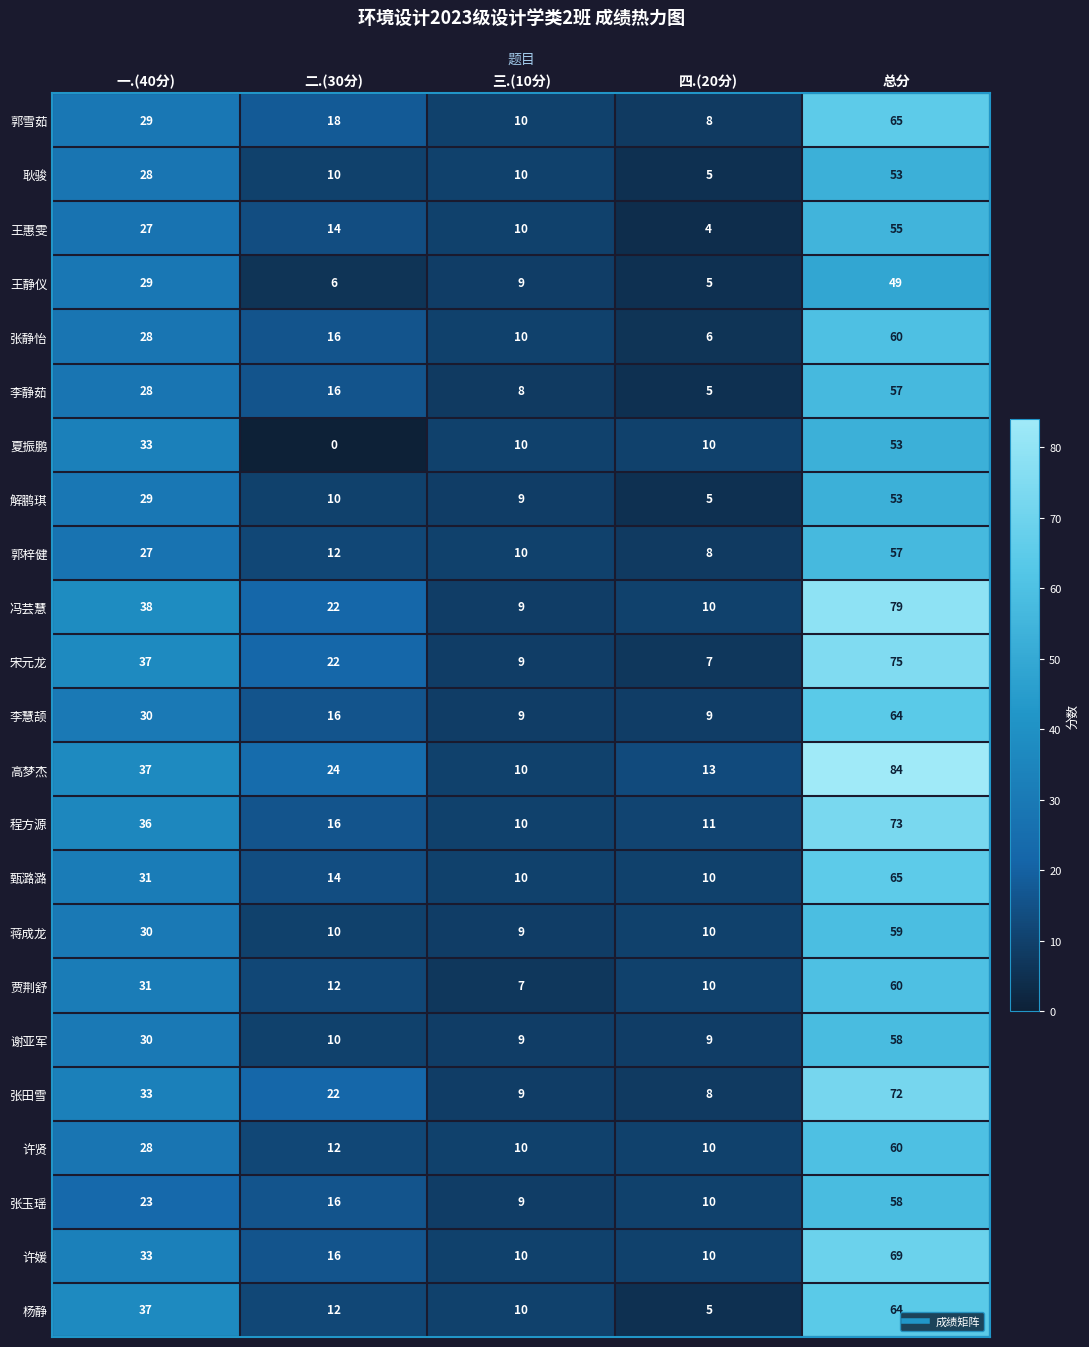

Which series has the widest spread of values?

高梦杰